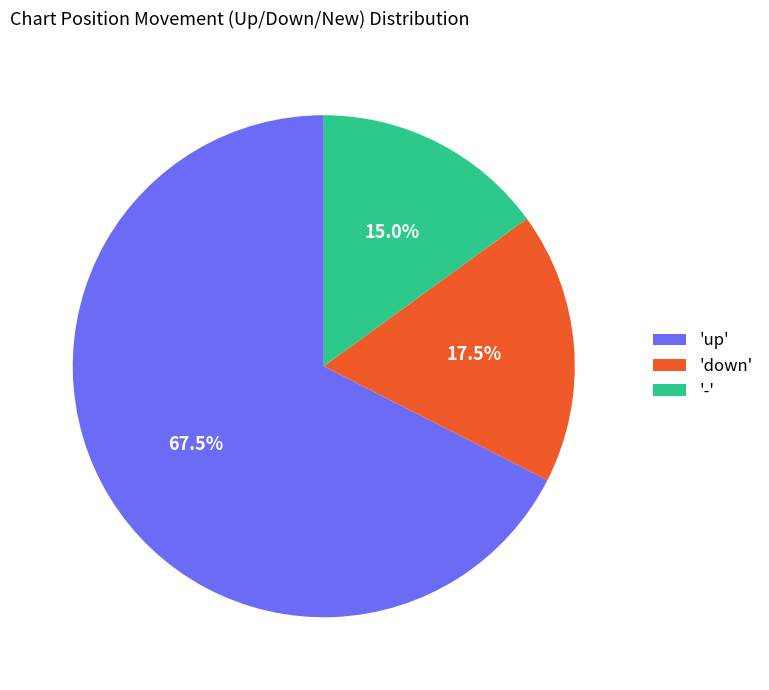

Does any single category account for the majority?

Yes